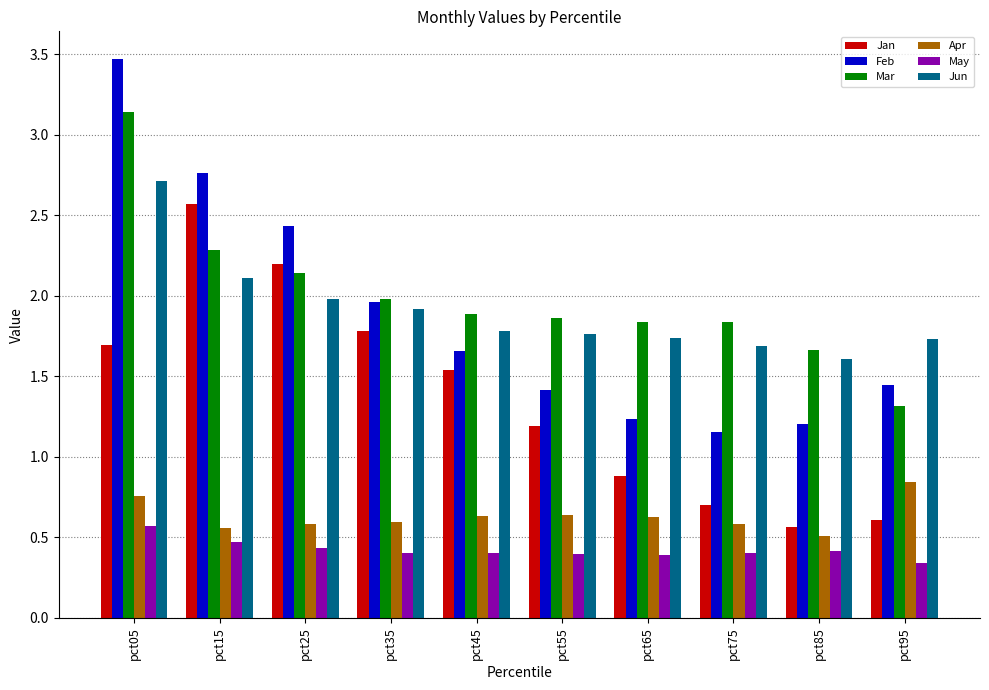

What is the difference between the Apr values at pct25 and pct05?

0.2